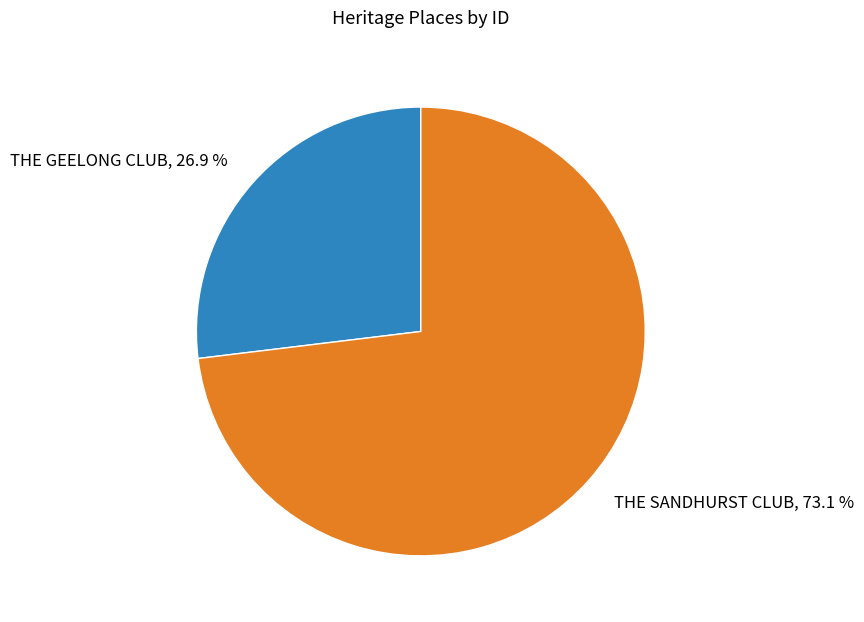

What is the smallest slice in the pie chart?

THE GEELONG CLUB